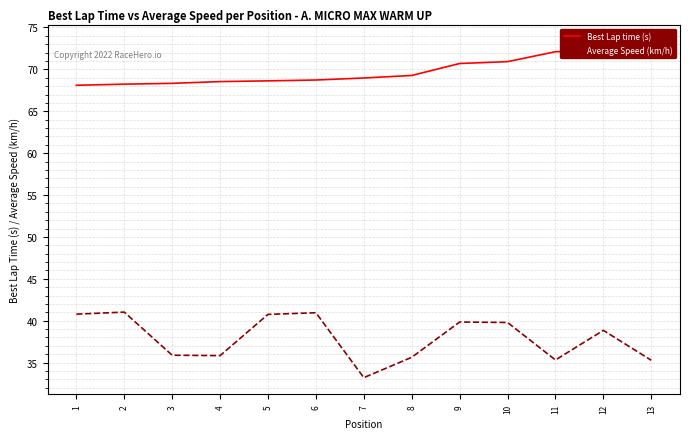

In Average Speed (km/h), how many points are higher than both neighbors (excluding endpoints)?

4